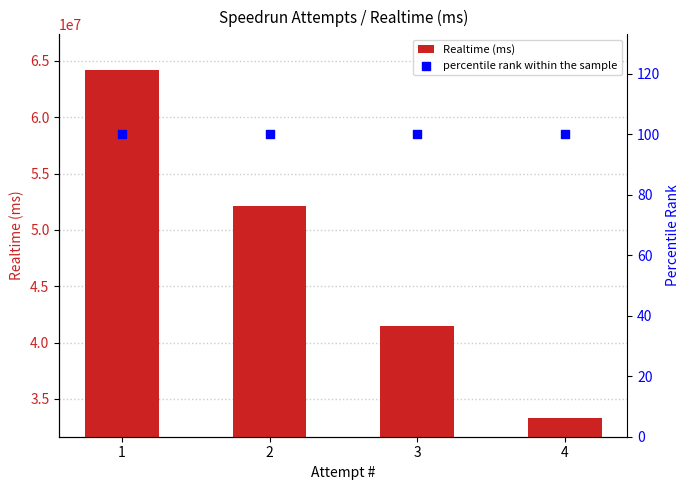

At which category is the sum across all series the highest?

1